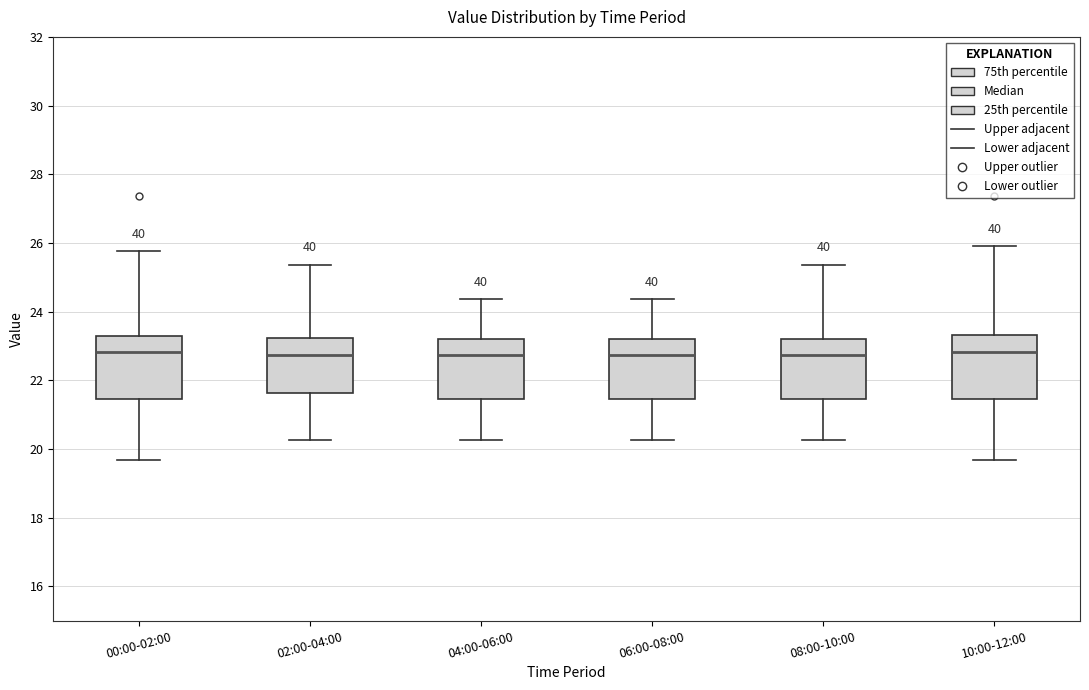

Reading left to right, transcribe this box plot: for each box, give where its median line is, the range the box spans, and where its two whiskers end, as read against the y-axis. The values are not printed on the chart, so give them approximately, as read against the axis.

00:00-02:00: median 22.8, box 21.4 to 23.4, whiskers 19.6 to 25.8
02:00-04:00: median 22.8, box 21.6 to 23.2, whiskers 20.2 to 25.4
04:00-06:00: median 22.8, box 21.4 to 23.2, whiskers 20.2 to 24.4
06:00-08:00: median 22.8, box 21.4 to 23.2, whiskers 20.2 to 24.4
08:00-10:00: median 22.8, box 21.4 to 23.2, whiskers 20.2 to 25.4
10:00-12:00: median 22.8, box 21.4 to 23.4, whiskers 19.6 to 26.0